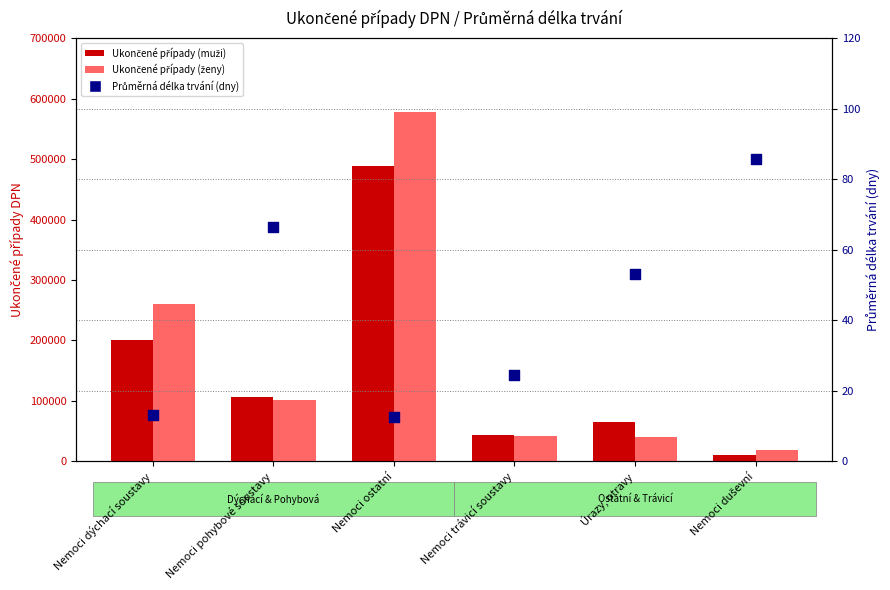

At which category is the sum across all series the highest?

Nemoci ostatní